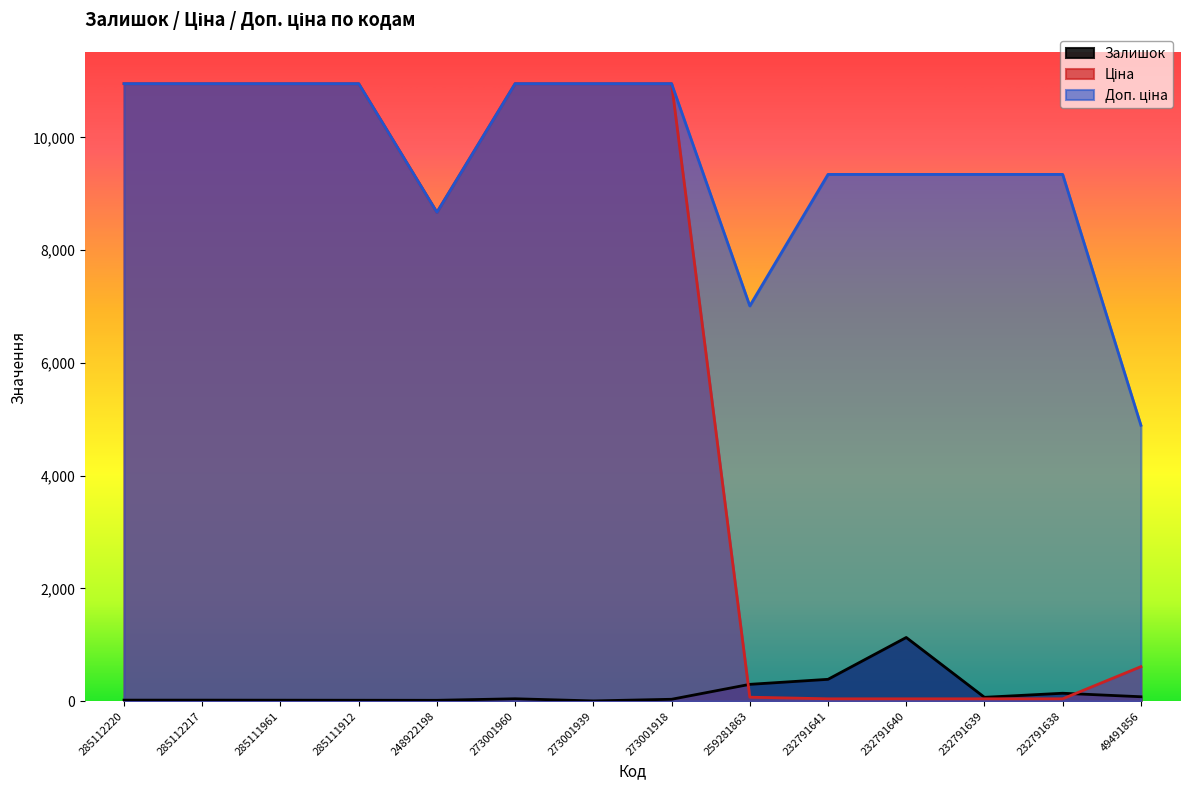

True or false: Ціна has a value of 72.1 at 232791641.

False